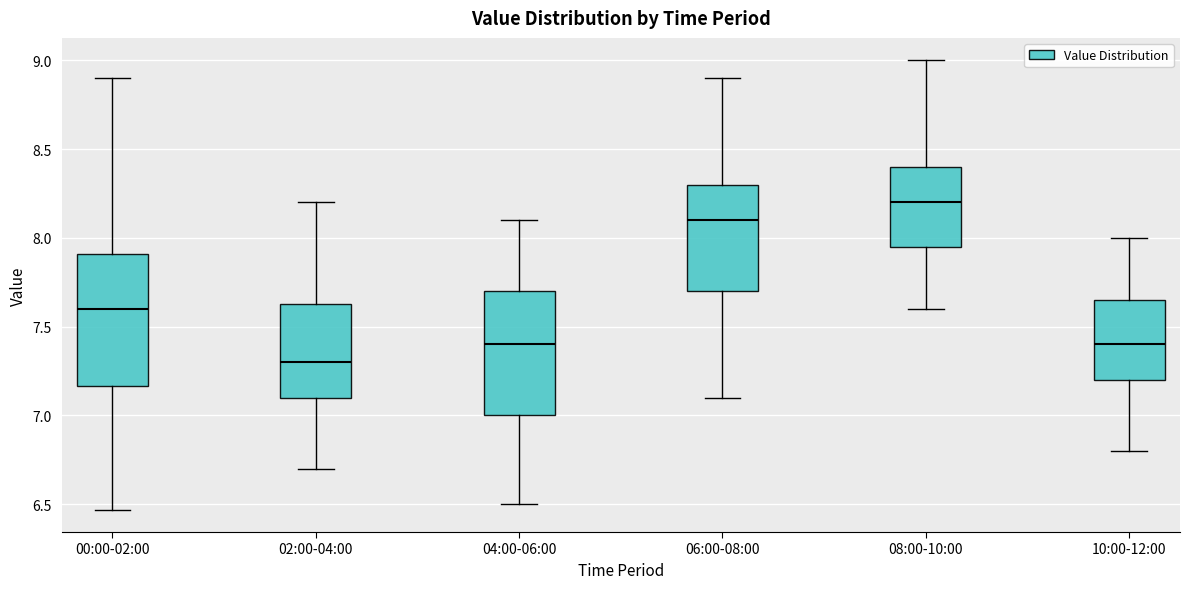

Reading left to right, transcribe this box plot: for each box, give where its median line is, the range the box spans, and where its two whiskers end, as read against the y-axis. The values are not printed on the chart, so give them approximately, as read against the axis.

00:00-02:00: median 7.60, box 7.15 to 7.90, whiskers 6.45 to 8.90
02:00-04:00: median 7.30, box 7.10 to 7.65, whiskers 6.70 to 8.20
04:00-06:00: median 7.40, box 7.00 to 7.70, whiskers 6.50 to 8.10
06:00-08:00: median 8.10, box 7.70 to 8.30, whiskers 7.10 to 8.90
08:00-10:00: median 8.20, box 7.95 to 8.40, whiskers 7.60 to 9.00
10:00-12:00: median 7.40, box 7.20 to 7.65, whiskers 6.80 to 8.00